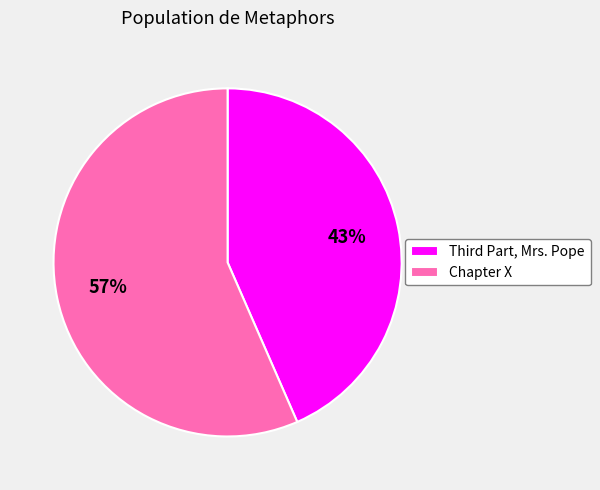

How many slices are in this pie chart?

2